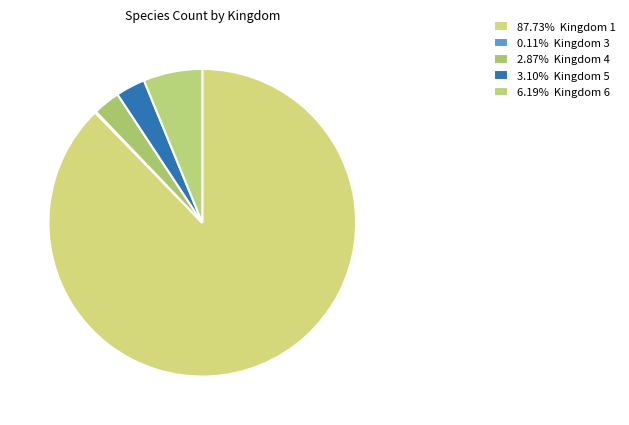

How many slices are in this pie chart?

5